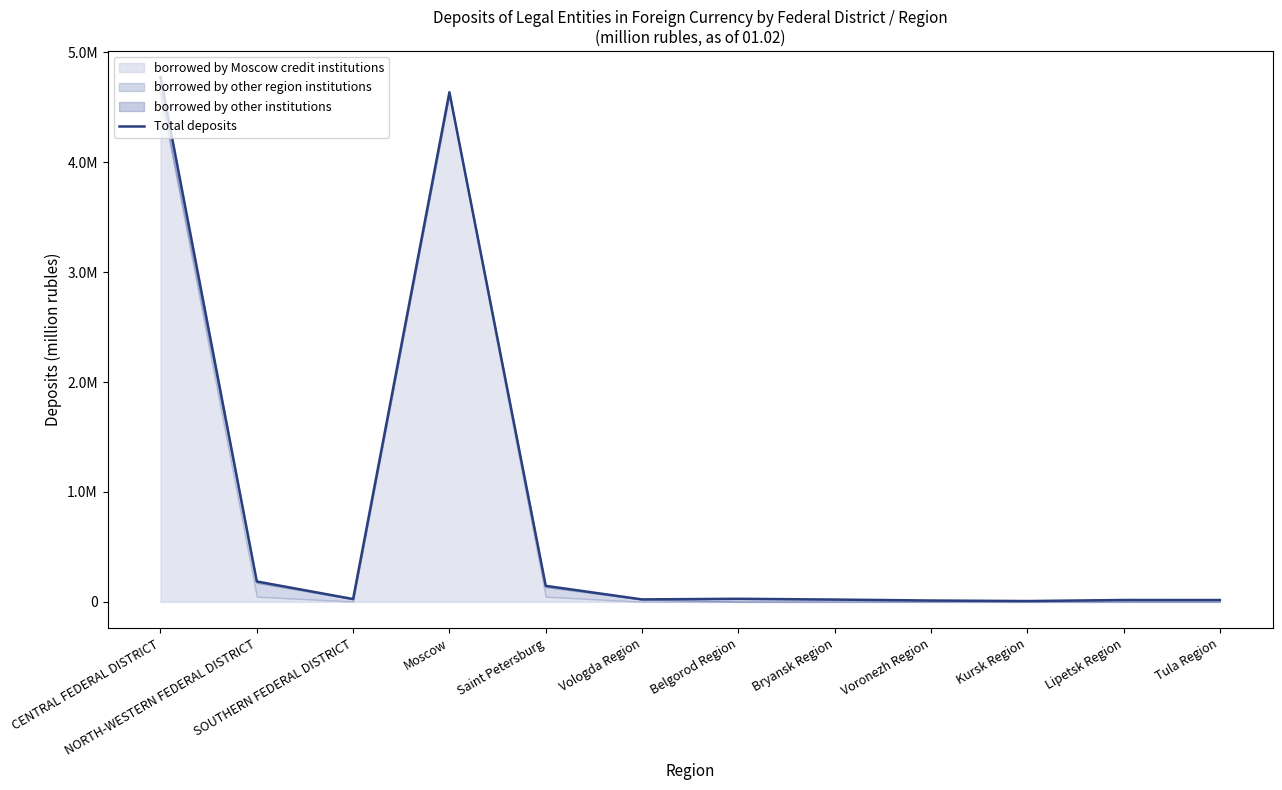

Approximately how many times larger is the value at CENTRAL FEDERAL DISTRICT compared to Belgorod Region?

170.8